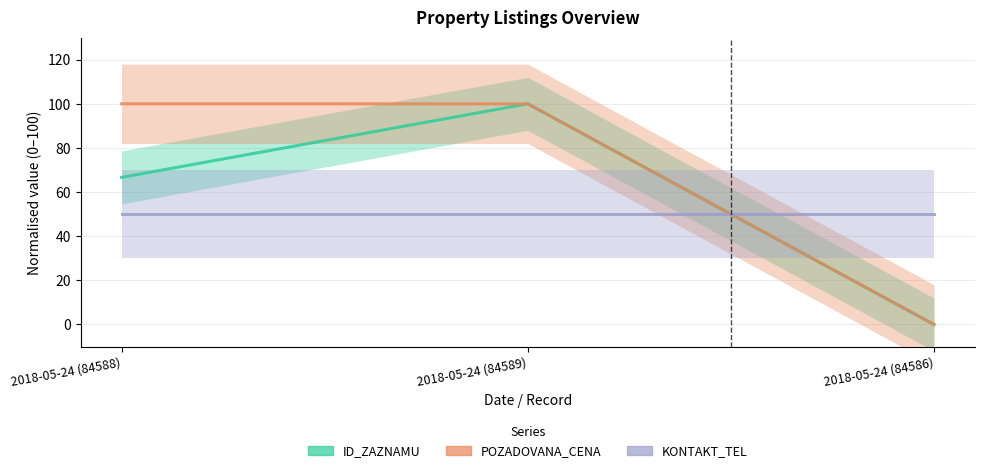

What is the spread (max minus min) of values at 2018-05-24 (84588)?

50.0